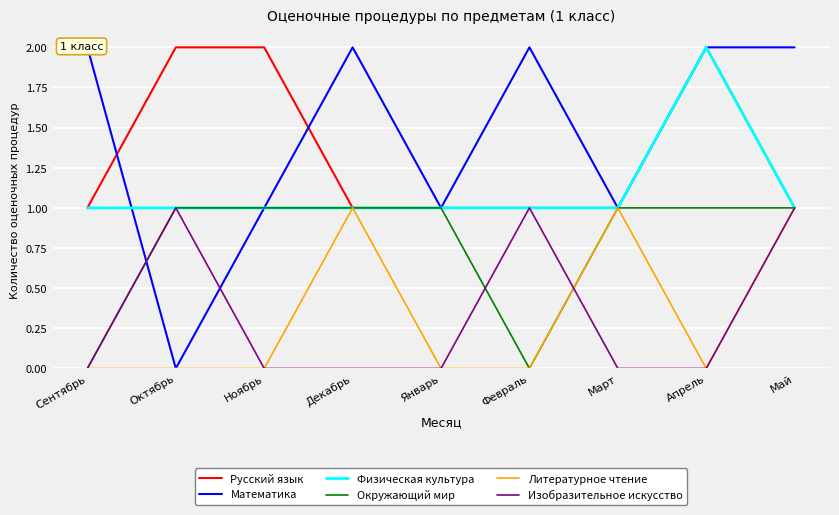

Which series has the largest range (max minus min)?

Математика